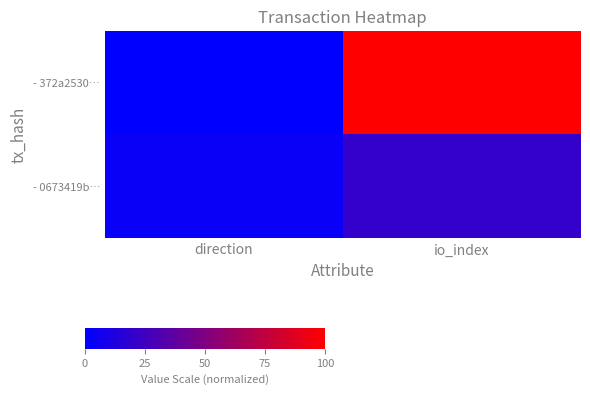

Rank the series by their maximum value, from highest to lowest.

- 372a2530…, - 0673419b…